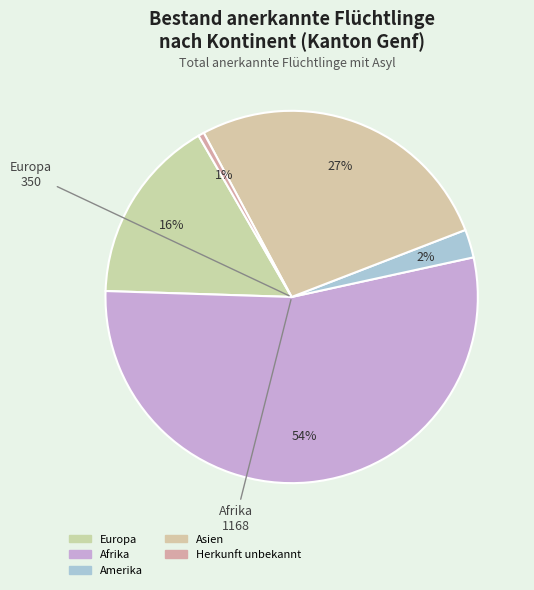

How many slices are in this pie chart?

5